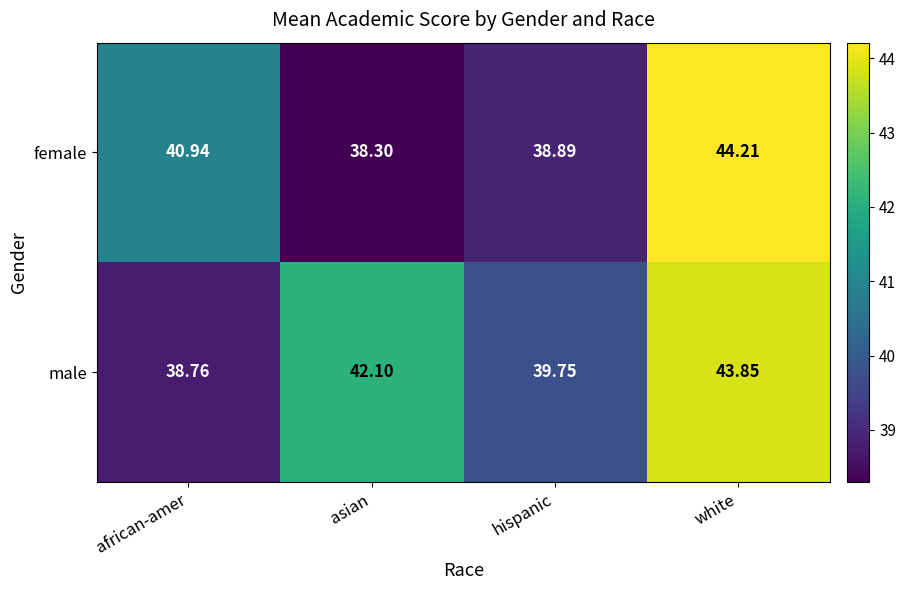

Count the number of data series in this chart.

2